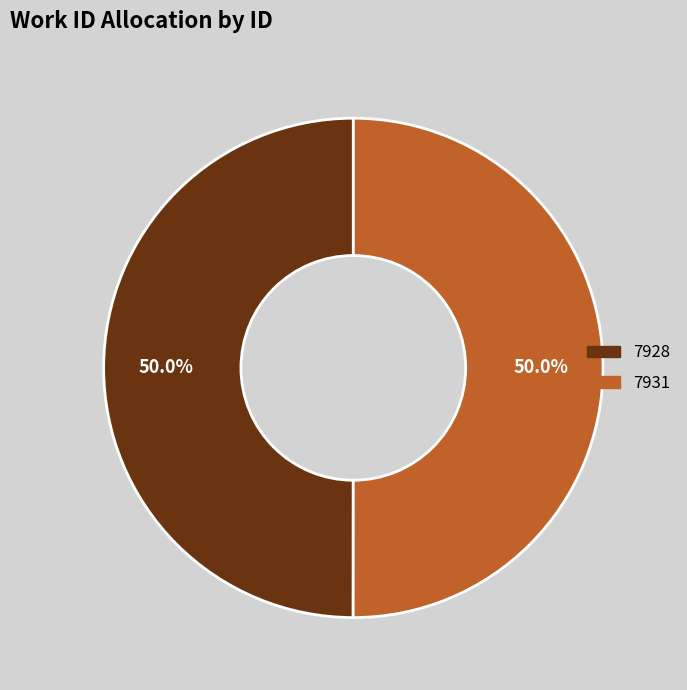

What portion of the pie excludes 7928?

50.0%